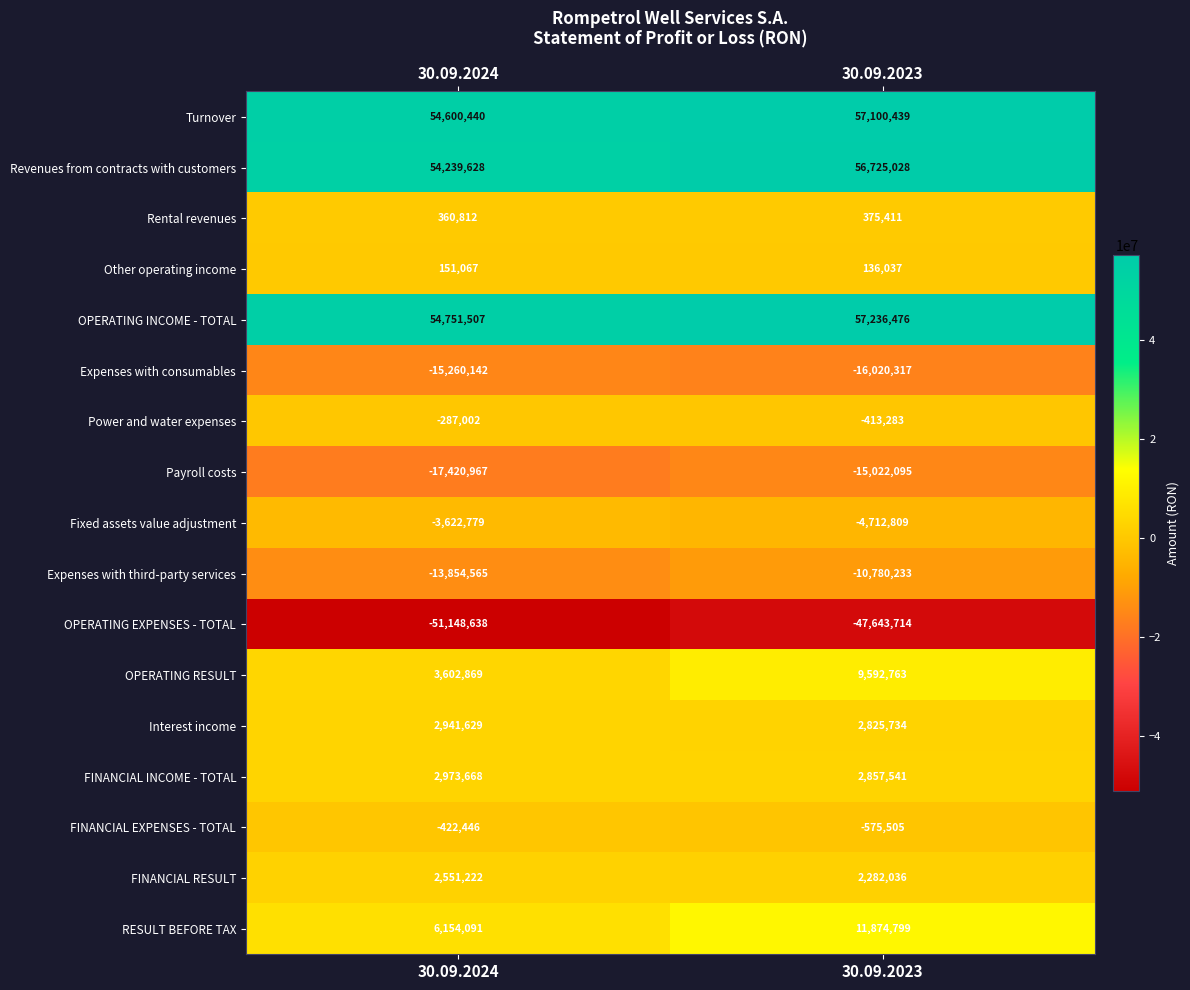

What is the spread (max minus min) of values at 30.09.2024?

105900145